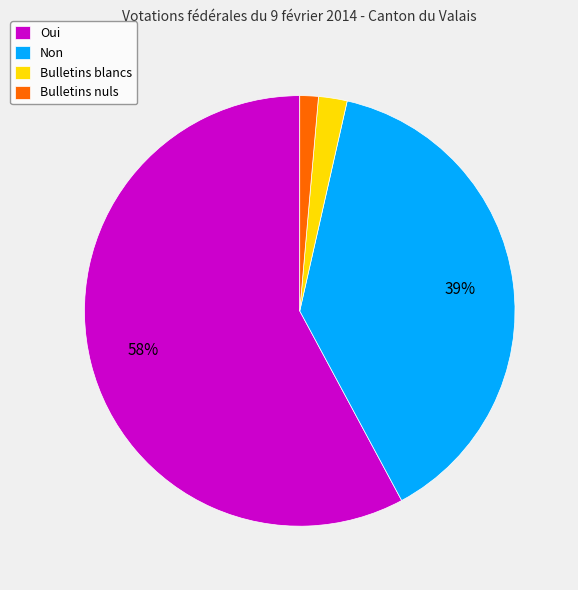

To the nearest percent, what portion does Non represent?

39%